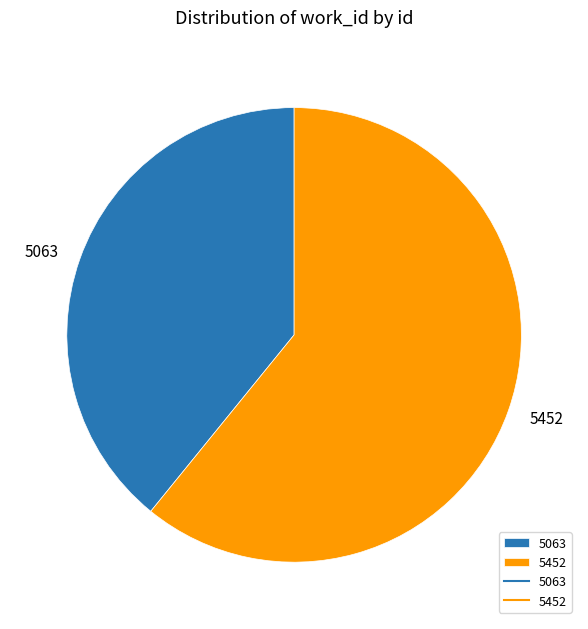

Do 5063 and 5452 together represent more than half of the pie?

Yes